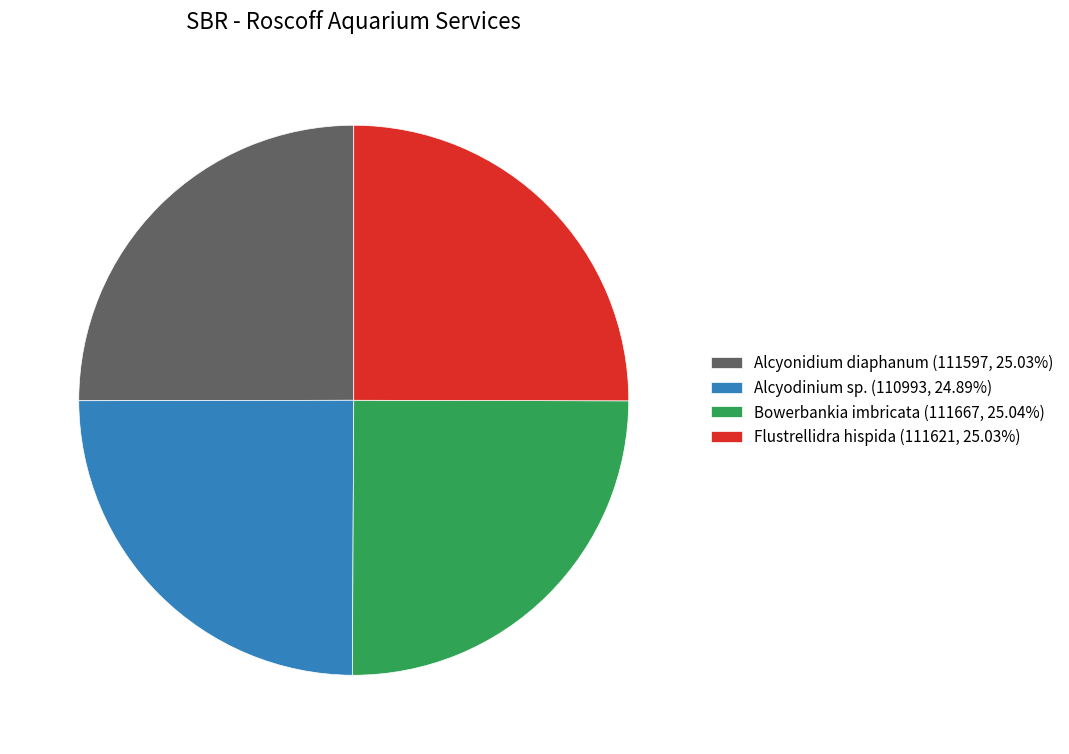

What is the ratio of the value at Alcyodinium sp. (110993, 24.89%) to the value at Bowerbankia imbricata (111667, 25.04%)?

1.0